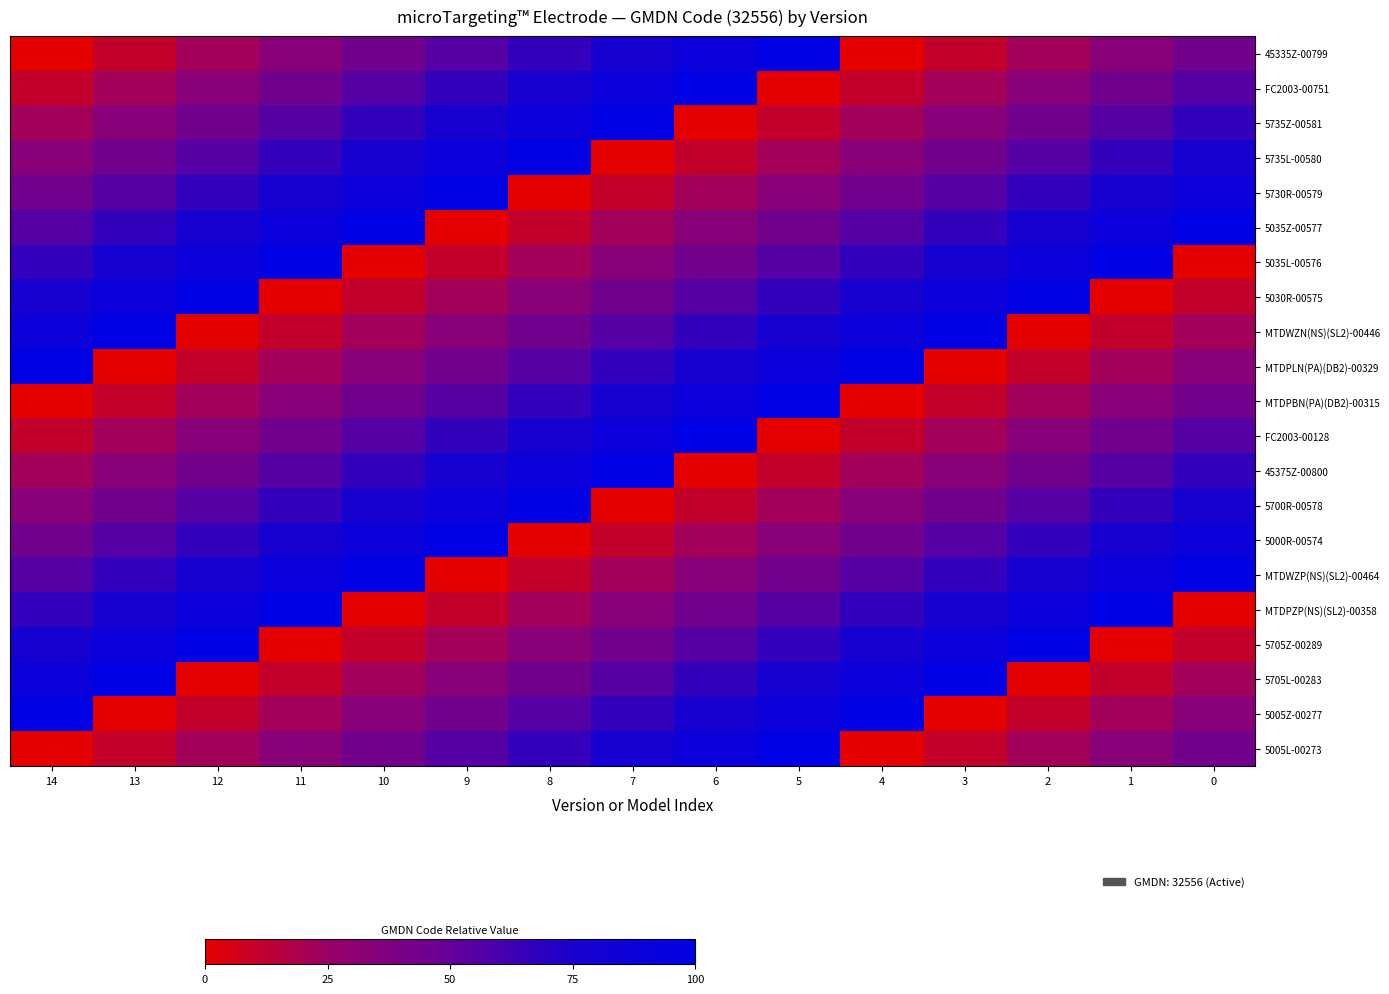

Reading left to right, transcribe all the data shown in this chart.

45335Z-00799: 14=0.0	13=11.1	12=22.2	11=33.3	10=44.4	9=55.6	8=66.7	7=77.8	6=88.9	5=100.0	4=0.0	3=11.1	2=22.2	1=33.3	0=44.4
FC2003-00751: 14=11.1	13=22.2	12=33.3	11=44.4	10=55.6	9=66.7	8=77.8	7=88.9	6=100.0	5=0.0	4=11.1	3=22.2	2=33.3	1=44.4	0=55.6
5735Z-00581: 14=22.2	13=33.3	12=44.4	11=55.6	10=66.7	9=77.8	8=88.9	7=100.0	6=0.0	5=11.1	4=22.2	3=33.3	2=44.4	1=55.6	0=66.7
5735L-00580: 14=33.3	13=44.4	12=55.6	11=66.7	10=77.8	9=88.9	8=100.0	7=0.0	6=11.1	5=22.2	4=33.3	3=44.4	2=55.6	1=66.7	0=77.8
5730R-00579: 14=44.4	13=55.6	12=66.7	11=77.8	10=88.9	9=100.0	8=0.0	7=11.1	6=22.2	5=33.3	4=44.4	3=55.6	2=66.7	1=77.8	0=88.9
5035Z-00577: 14=55.6	13=66.7	12=77.8	11=88.9	10=100.0	9=0.0	8=11.1	7=22.2	6=33.3	5=44.4	4=55.6	3=66.7	2=77.8	1=88.9	0=100.0
5035L-00576: 14=66.7	13=77.8	12=88.9	11=100.0	10=0.0	9=11.1	8=22.2	7=33.3	6=44.4	5=55.6	4=66.7	3=77.8	2=88.9	1=100.0	0=0.0
5030R-00575: 14=77.8	13=88.9	12=100.0	11=0.0	10=11.1	9=22.2	8=33.3	7=44.4	6=55.6	5=66.7	4=77.8	3=88.9	2=100.0	1=0.0	0=11.1
MTDWZN(NS)(SL2)-00446: 14=88.9	13=100.0	12=0.0	11=11.1	10=22.2	9=33.3	8=44.4	7=55.6	6=66.7	5=77.8	4=88.9	3=100.0	2=0.0	1=11.1	0=22.2
MTDPLN(PA)(DB2)-00329: 14=100.0	13=0.0	12=11.1	11=22.2	10=33.3	9=44.4	8=55.6	7=66.7	6=77.8	5=88.9	4=100.0	3=0.0	2=11.1	1=22.2	0=33.3
MTDPBN(PA)(DB2)-00315: 14=0.0	13=11.1	12=22.2	11=33.3	10=44.4	9=55.6	8=66.7	7=77.8	6=88.9	5=100.0	4=0.0	3=11.1	2=22.2	1=33.3	0=44.4
FC2003-00128: 14=11.1	13=22.2	12=33.3	11=44.4	10=55.6	9=66.7	8=77.8	7=88.9	6=100.0	5=0.0	4=11.1	3=22.2	2=33.3	1=44.4	0=55.6
45375Z-00800: 14=22.2	13=33.3	12=44.4	11=55.6	10=66.7	9=77.8	8=88.9	7=100.0	6=0.0	5=11.1	4=22.2	3=33.3	2=44.4	1=55.6	0=66.7
5700R-00578: 14=33.3	13=44.4	12=55.6	11=66.7	10=77.8	9=88.9	8=100.0	7=0.0	6=11.1	5=22.2	4=33.3	3=44.4	2=55.6	1=66.7	0=77.8
5000R-00574: 14=44.4	13=55.6	12=66.7	11=77.8	10=88.9	9=100.0	8=0.0	7=11.1	6=22.2	5=33.3	4=44.4	3=55.6	2=66.7	1=77.8	0=88.9
MTDWZP(NS)(SL2)-00464: 14=55.6	13=66.7	12=77.8	11=88.9	10=100.0	9=0.0	8=11.1	7=22.2	6=33.3	5=44.4	4=55.6	3=66.7	2=77.8	1=88.9	0=100.0
MTDPZP(NS)(SL2)-00358: 14=66.7	13=77.8	12=88.9	11=100.0	10=0.0	9=11.1	8=22.2	7=33.3	6=44.4	5=55.6	4=66.7	3=77.8	2=88.9	1=100.0	0=0.0
5705Z-00289: 14=77.8	13=88.9	12=100.0	11=0.0	10=11.1	9=22.2	8=33.3	7=44.4	6=55.6	5=66.7	4=77.8	3=88.9	2=100.0	1=0.0	0=11.1
5705L-00283: 14=88.9	13=100.0	12=0.0	11=11.1	10=22.2	9=33.3	8=44.4	7=55.6	6=66.7	5=77.8	4=88.9	3=100.0	2=0.0	1=11.1	0=22.2
5005Z-00277: 14=100.0	13=0.0	12=11.1	11=22.2	10=33.3	9=44.4	8=55.6	7=66.7	6=77.8	5=88.9	4=100.0	3=0.0	2=11.1	1=22.2	0=33.3
5005L-00273: 14=0.0	13=11.1	12=22.2	11=33.3	10=44.4	9=55.6	8=66.7	7=77.8	6=88.9	5=100.0	4=0.0	3=11.1	2=22.2	1=33.3	0=44.4